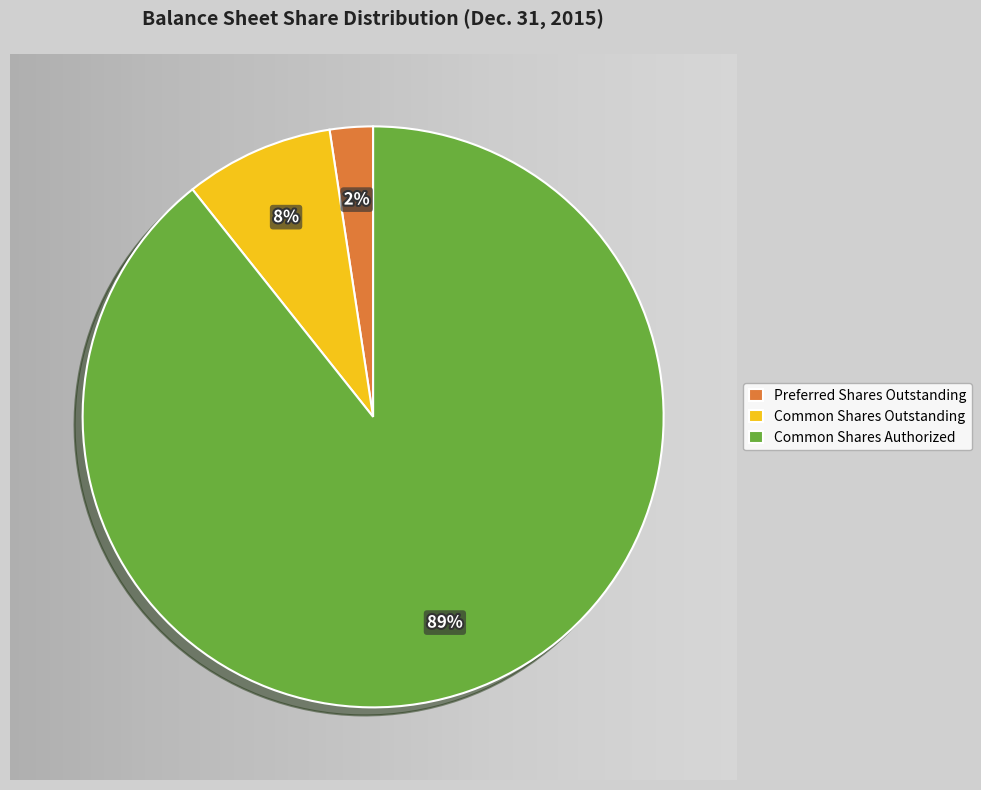

Do Common Shares Authorized and Preferred Shares Outstanding together represent more than half of the pie?

Yes